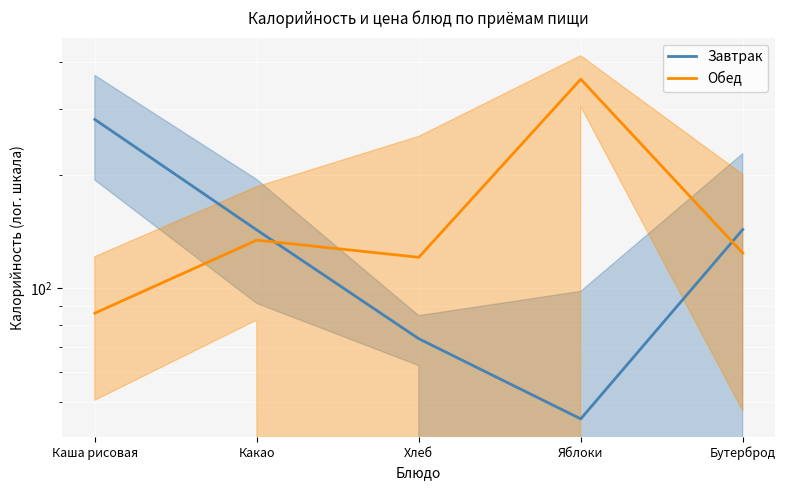

Which series has the largest total across all categories?

Обед